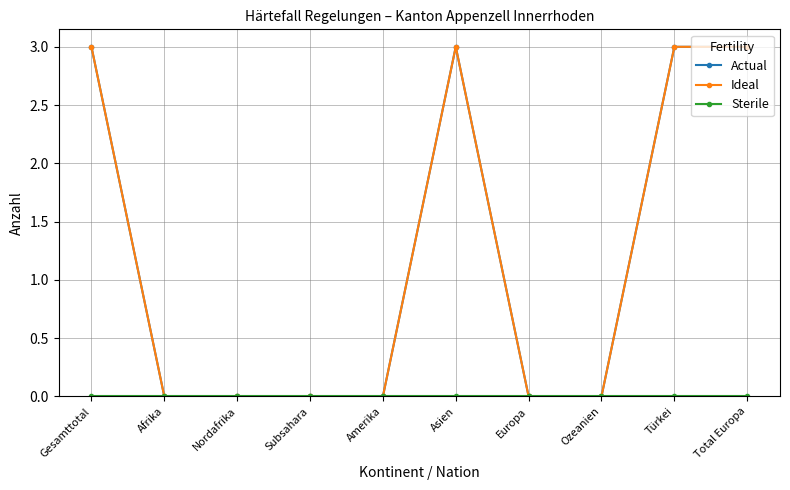

Reading left to right, list all the values displayed in this chart.

Actual: 3	0	0	0	0	3	0	0	3	3
Ideal: 3	0	0	0	0	3	0	0	3	3
Sterile: 0	0	0	0	0	0	0	0	0	0